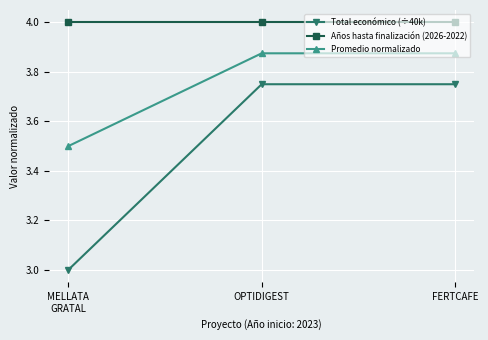

What is the difference between the maximum and minimum values in the Promedio normalizado series?

0.4